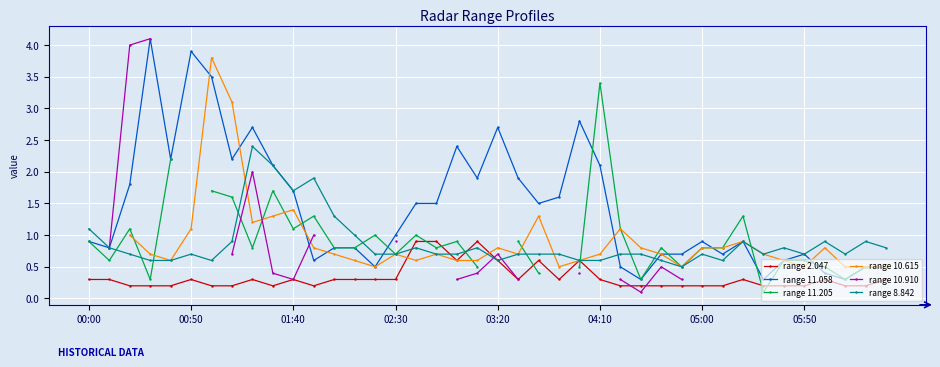

What is the value of the range 2.047 point at the 15th from the left?

0.3